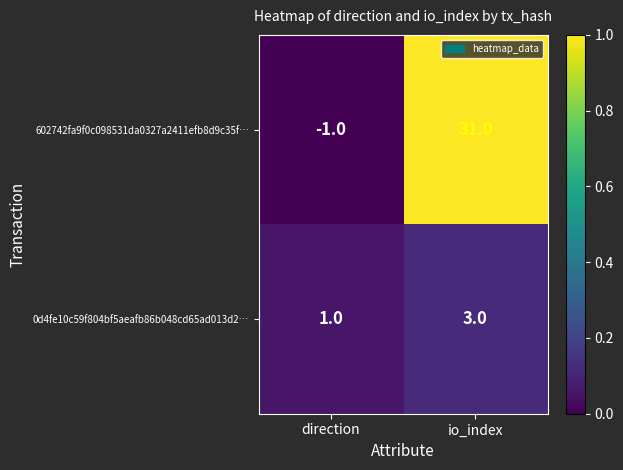

The 602742fa9f0c098531da0327a2411efb8d9c35f… series shows 0 at direction. True or false?

False